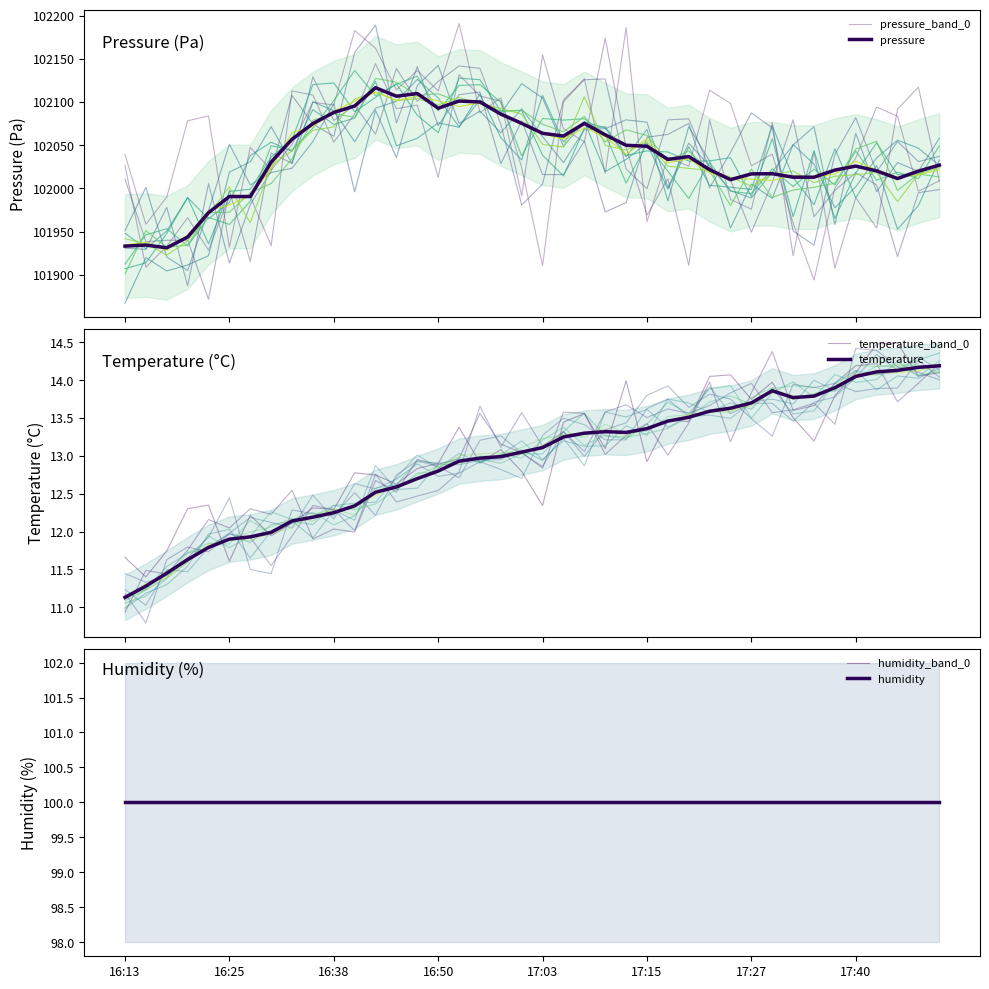

The temperature series shows 14.1 at 36. True or false?

True